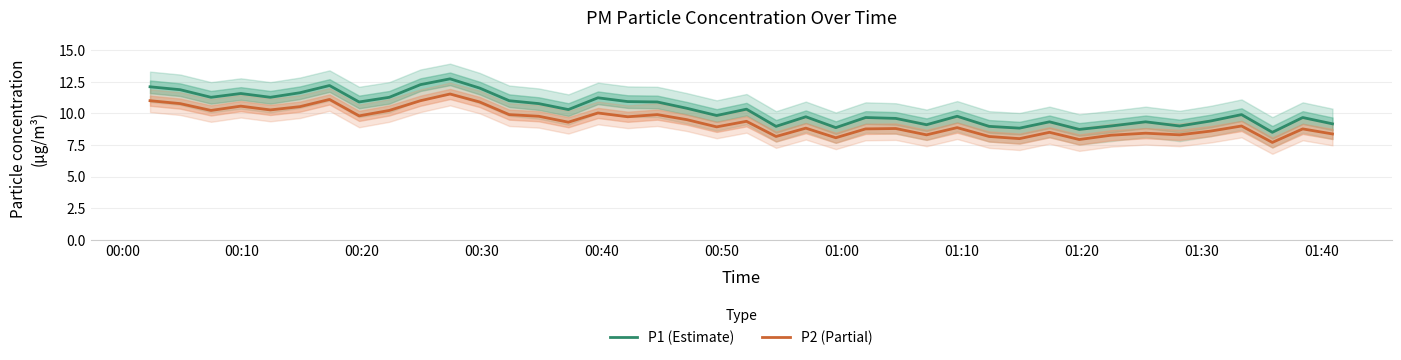

True or false: P1 (Estimate) and P2 (Partial) cross at least once.

False